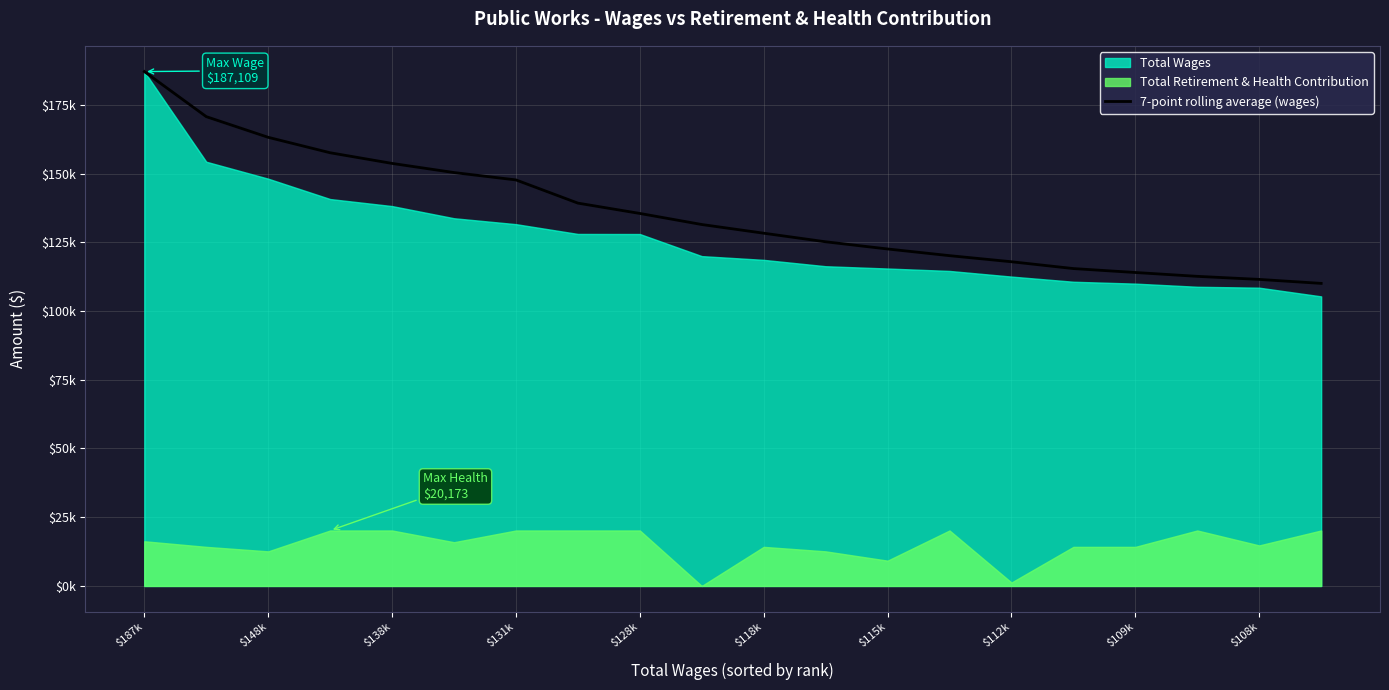

Where does the data first go above 131469?

$187k